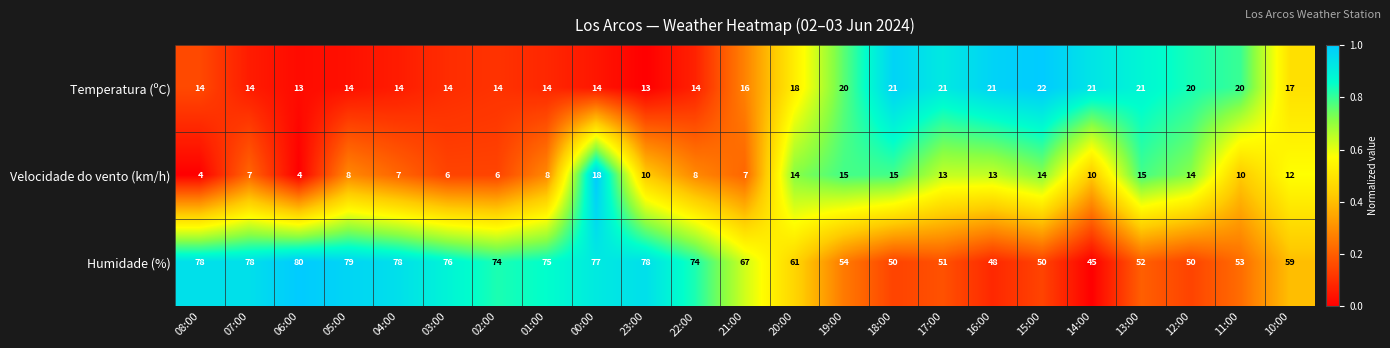

Count the number of data series in this chart.

3